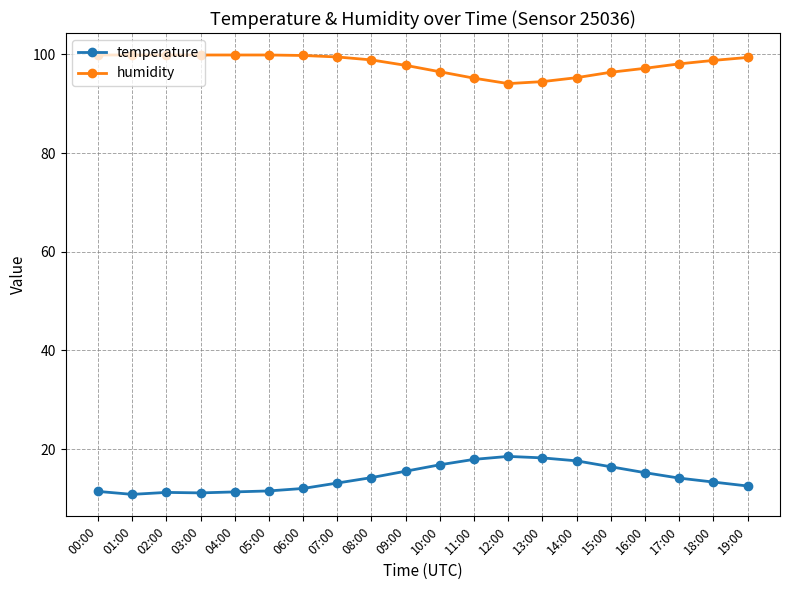

True or false: humidity and temperature cross at least once.

False